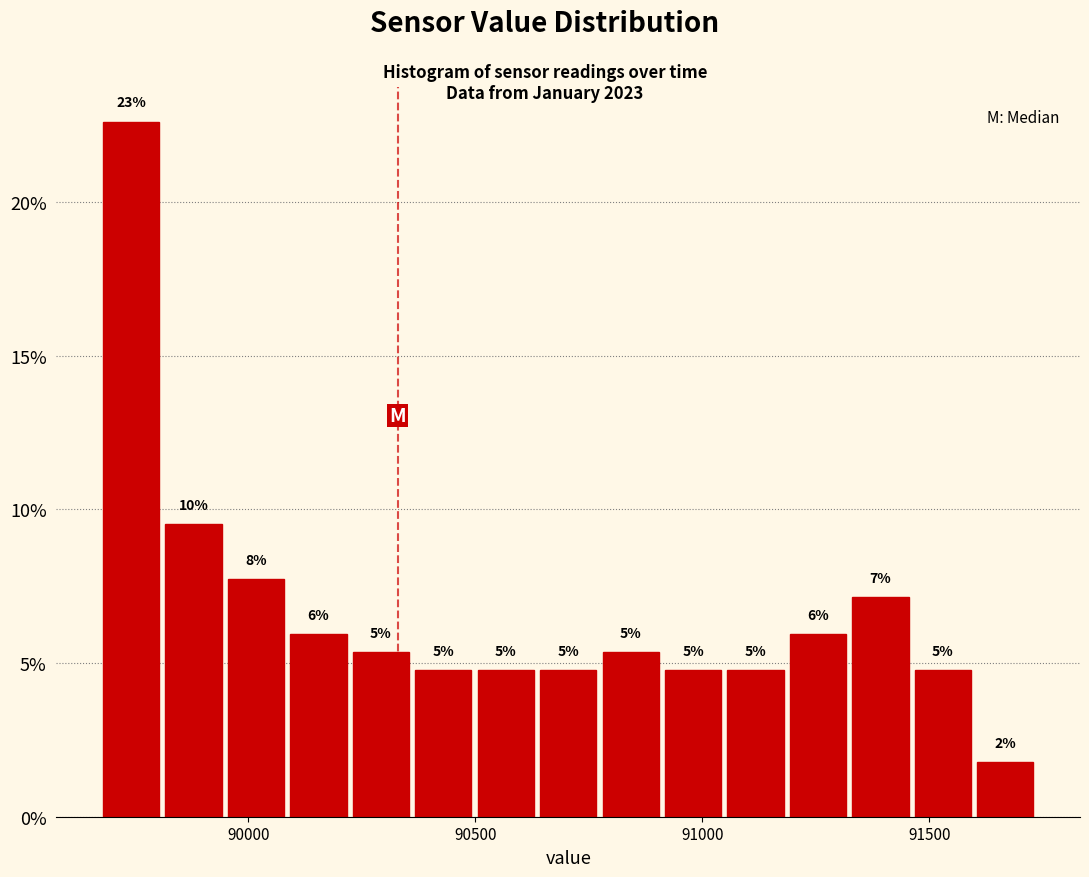

Around what value on the x-axis is the tallest bar? Give the approximate position of its centre, as read against the axis.

89750